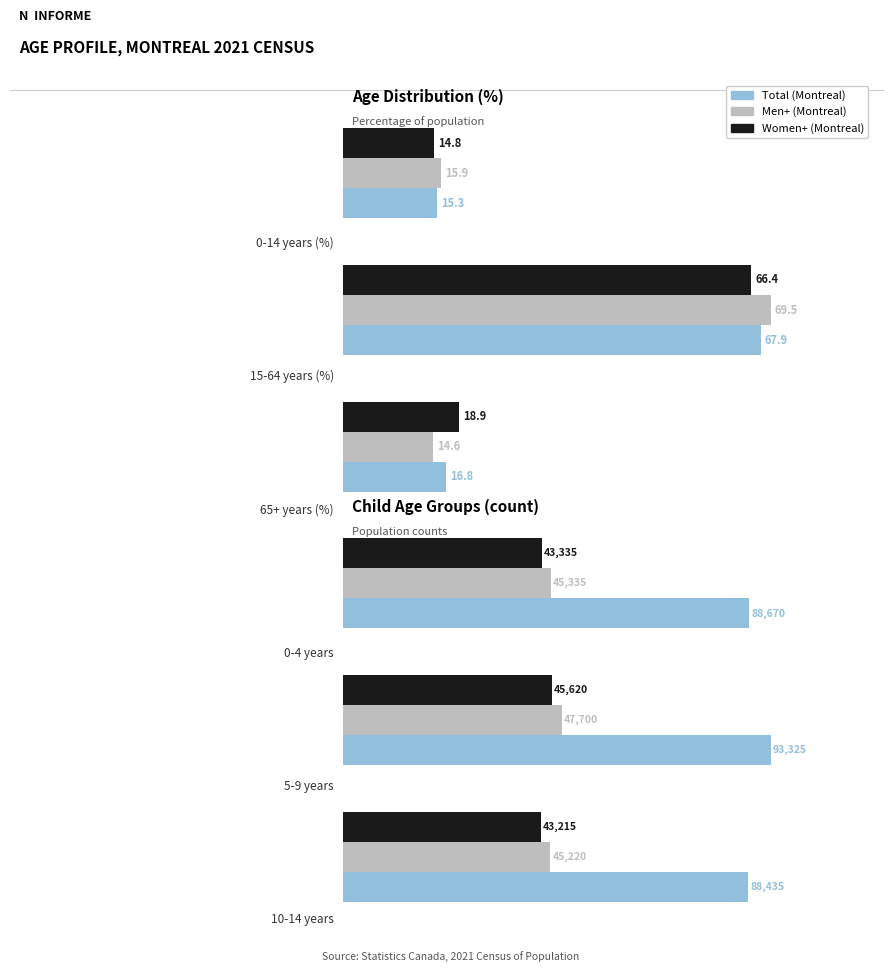

What is the difference between the maximum and second lowest values in the Women+ (Montreal) series?

2285